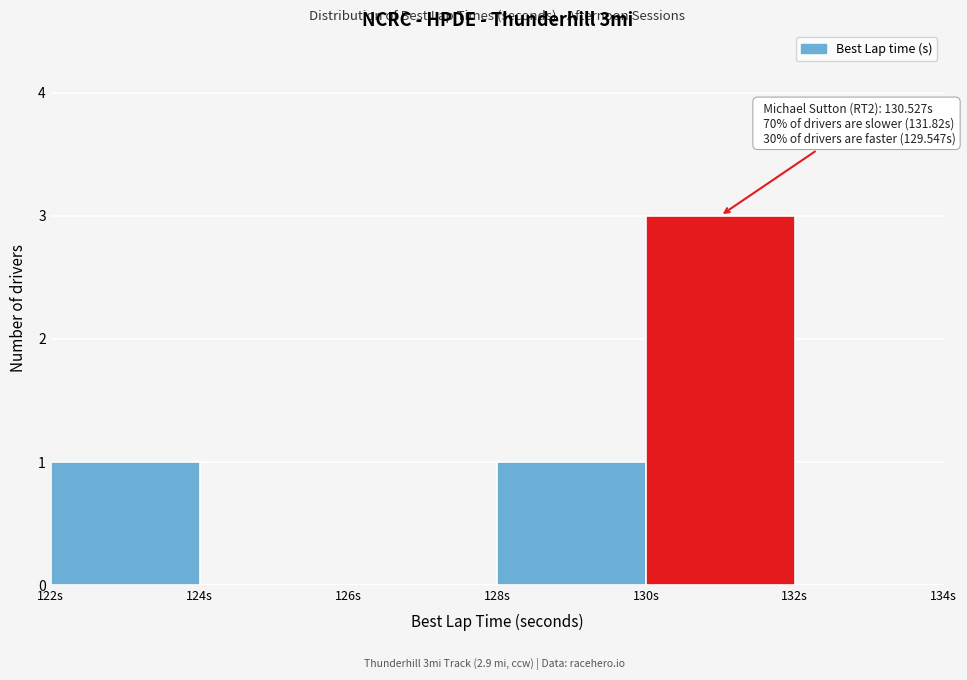

Which range on the x-axis has the tallest bar?

130 to 132